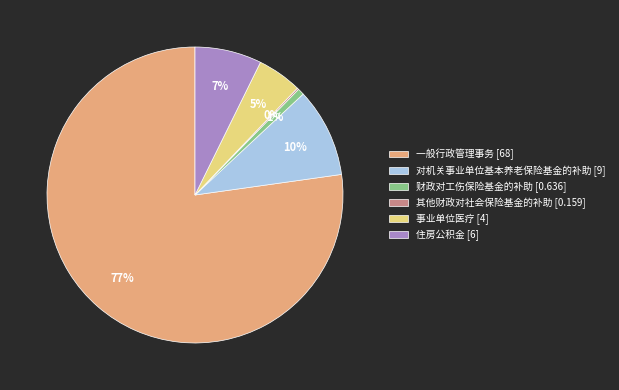

To the nearest percent, what portion does 住房公积金 represent?

7%